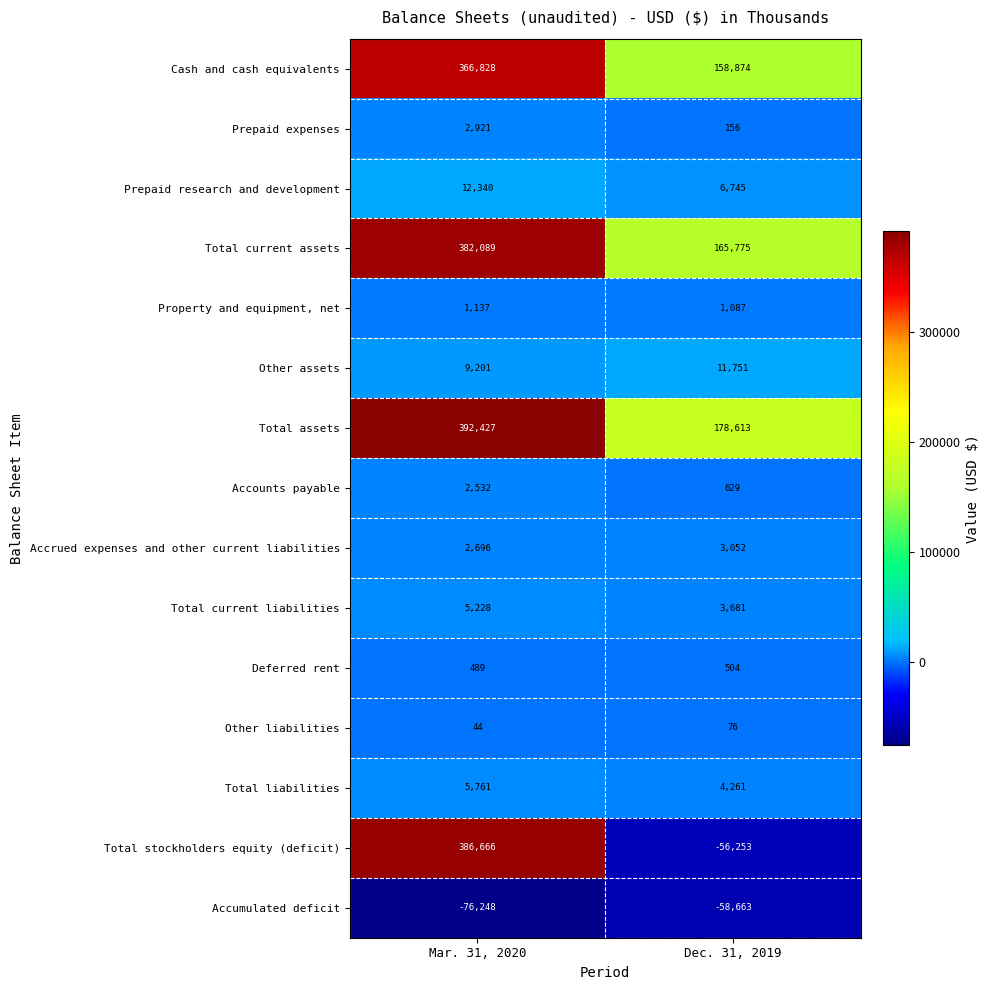

What is the total value across all series at Mar. 31, 2020?

1494111